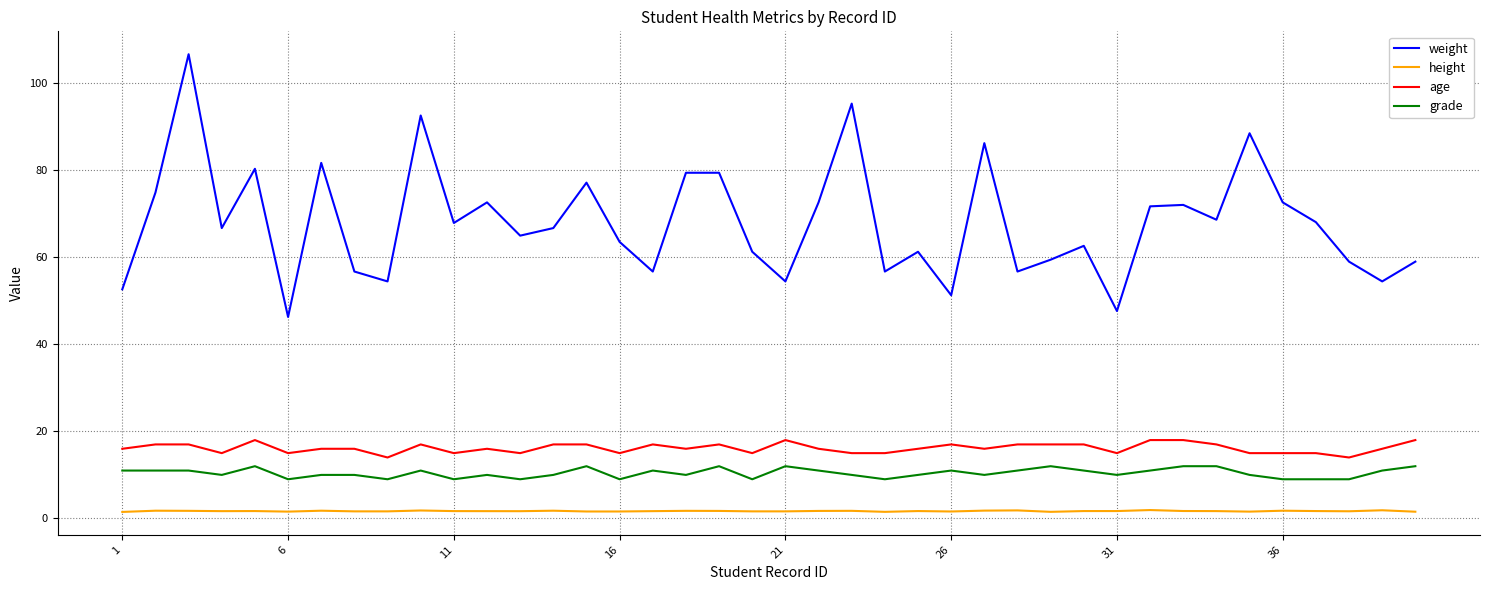

Which series has the largest total across all categories?

weight